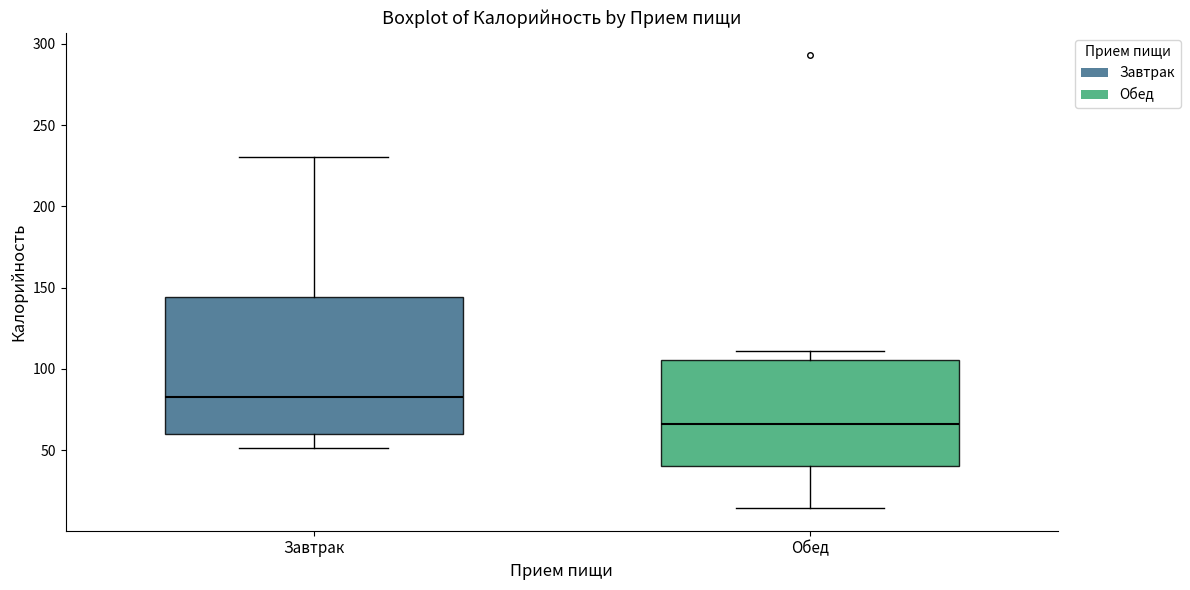

Reading left to right, transcribe this box plot: for each box, give where its median line is, the range the box spans, and where its two whiskers end, as read against the y-axis. The values are not printed on the chart, so give them approximately, as read against the axis.

Завтрак: median 85, box 60 to 145, whiskers 50 to 230
Обед: median 65, box 40 to 105, whiskers 15 to 110